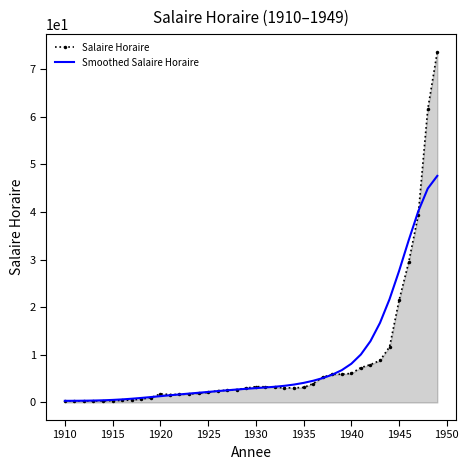

Which series has the largest range (max minus min)?

Salaire Horaire